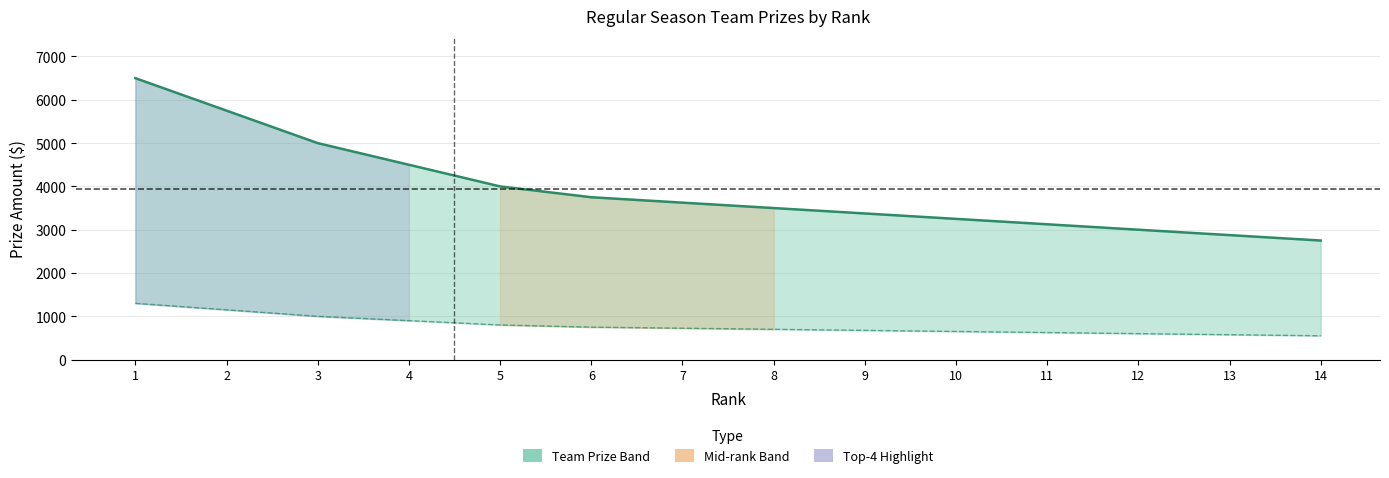

True or false: Man (per-person) and Team (total) cross at least once.

False